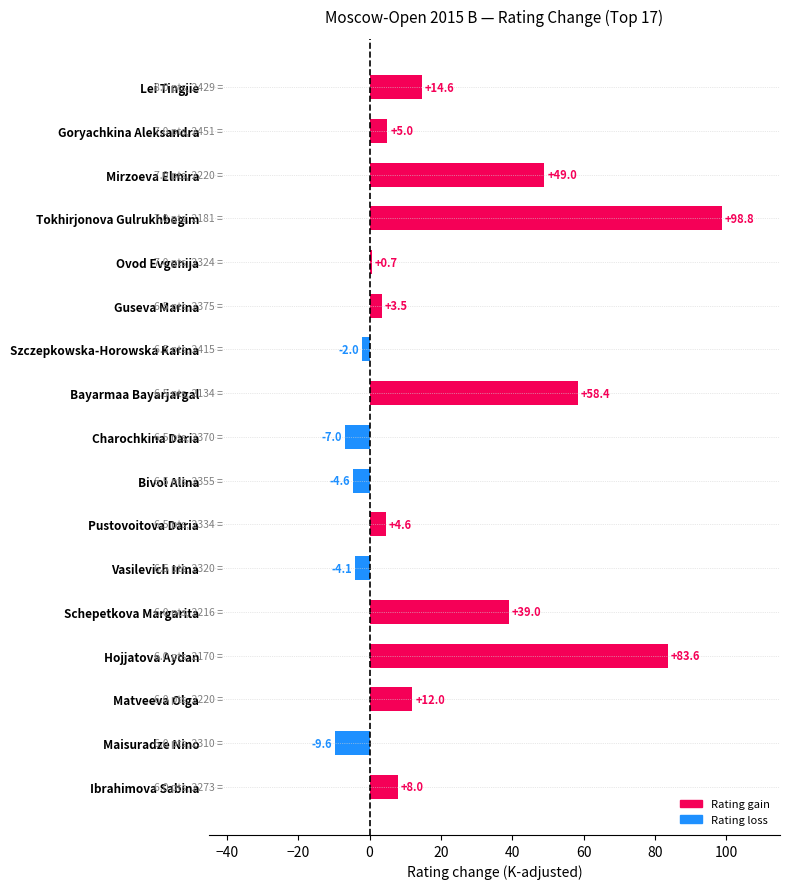

What is the minimum value shown in the chart?

-9.6